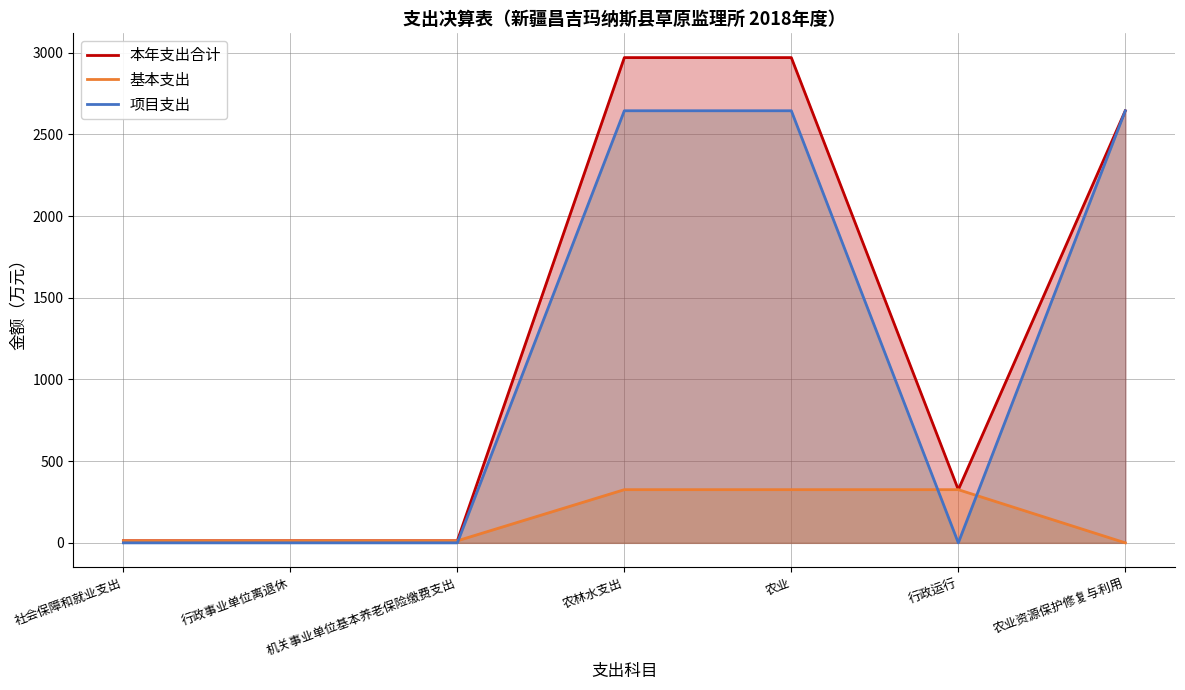

The value of 基本支出 at 行政运行 is 325.4. True or false?

True